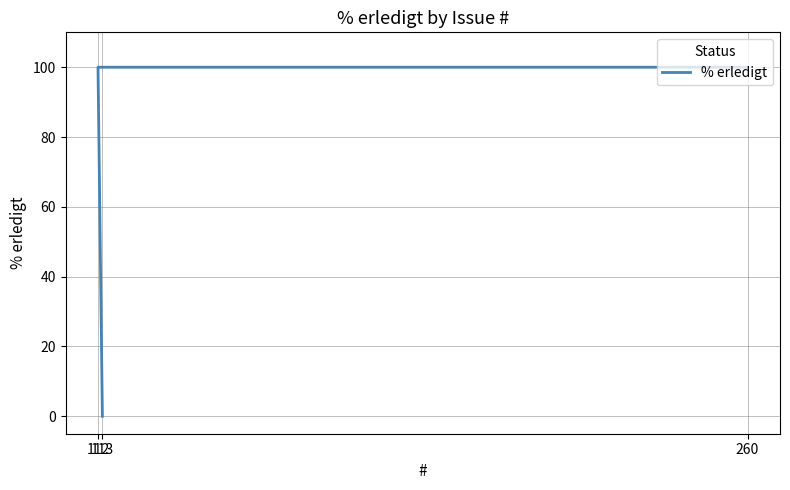

List the labels in order of value, largest first.

260, 112, 113